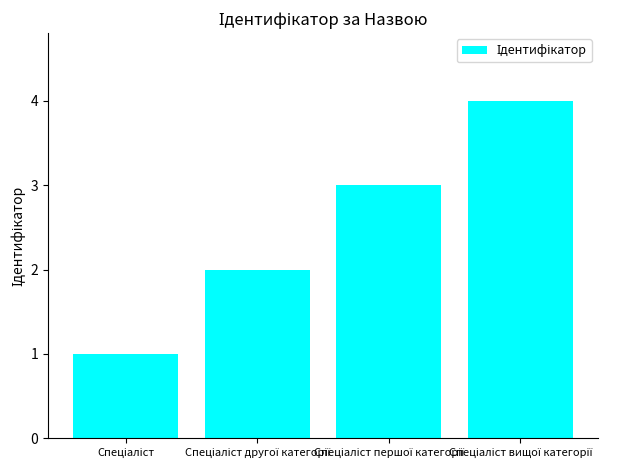

Are the bars horizontal?

No